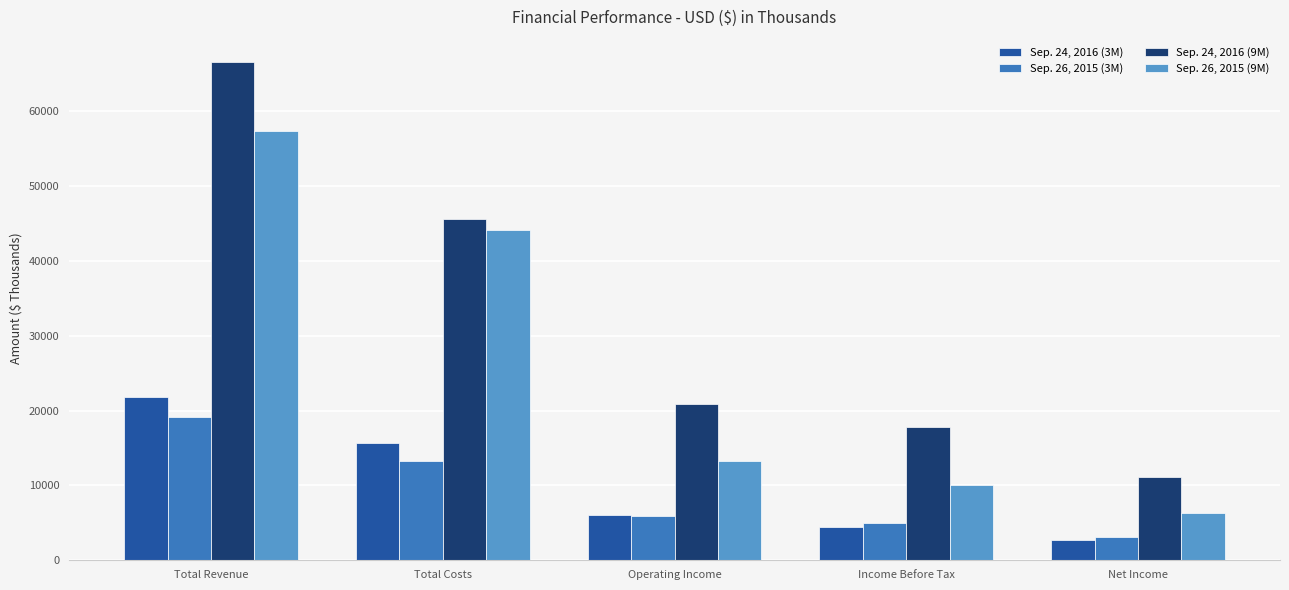

What are all the series names shown in the legend?

Sep. 24, 2016 (3M), Sep. 26, 2015 (3M), Sep. 24, 2016 (9M), Sep. 26, 2015 (9M)